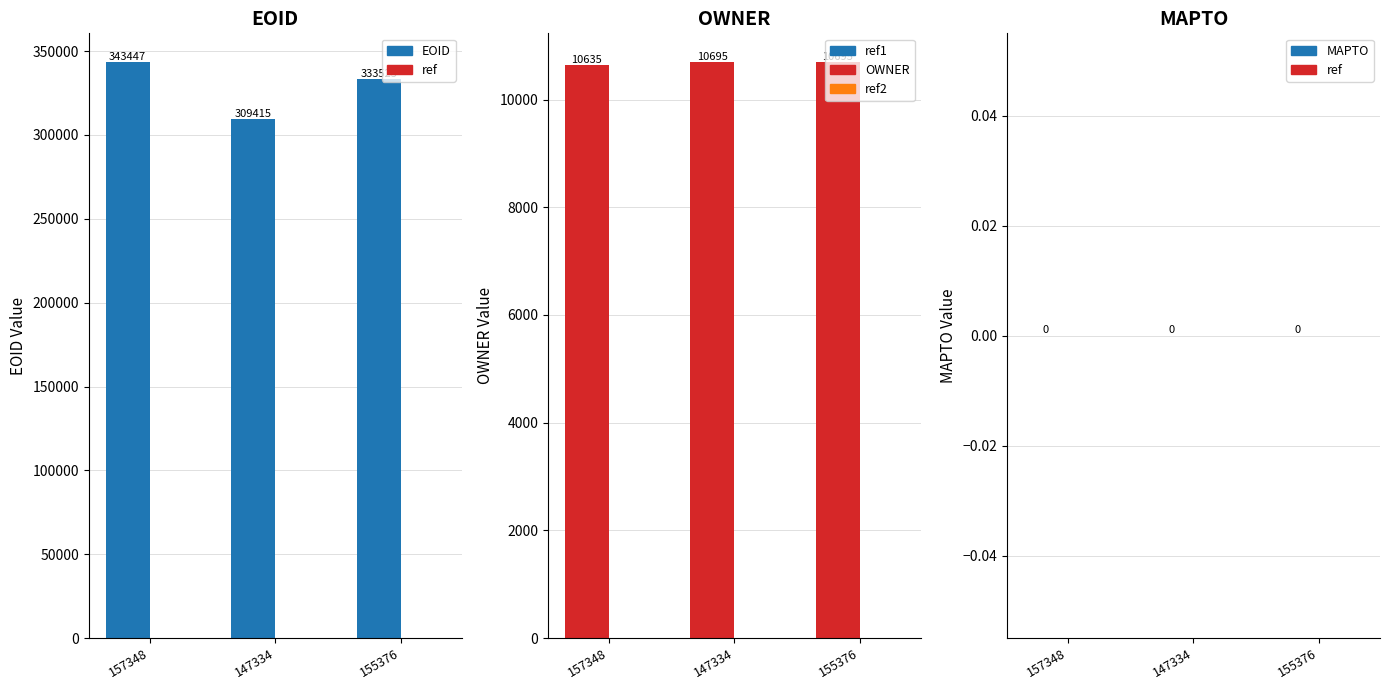

What is the sum of all EOID values?

986387